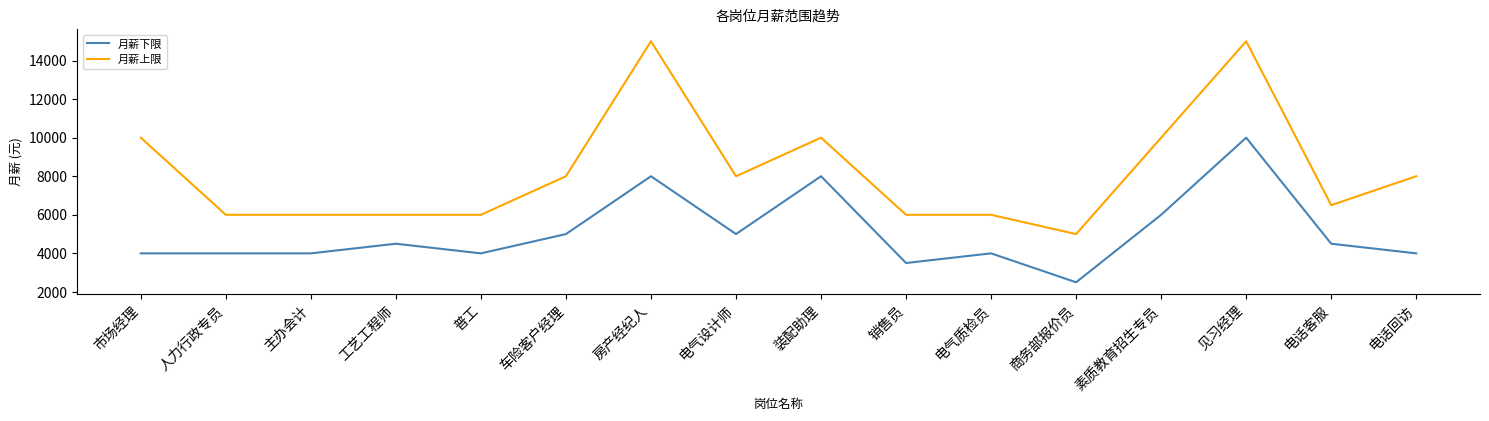

At 销售员, list the series in order from smallest to largest.

月薪下限, 月薪上限